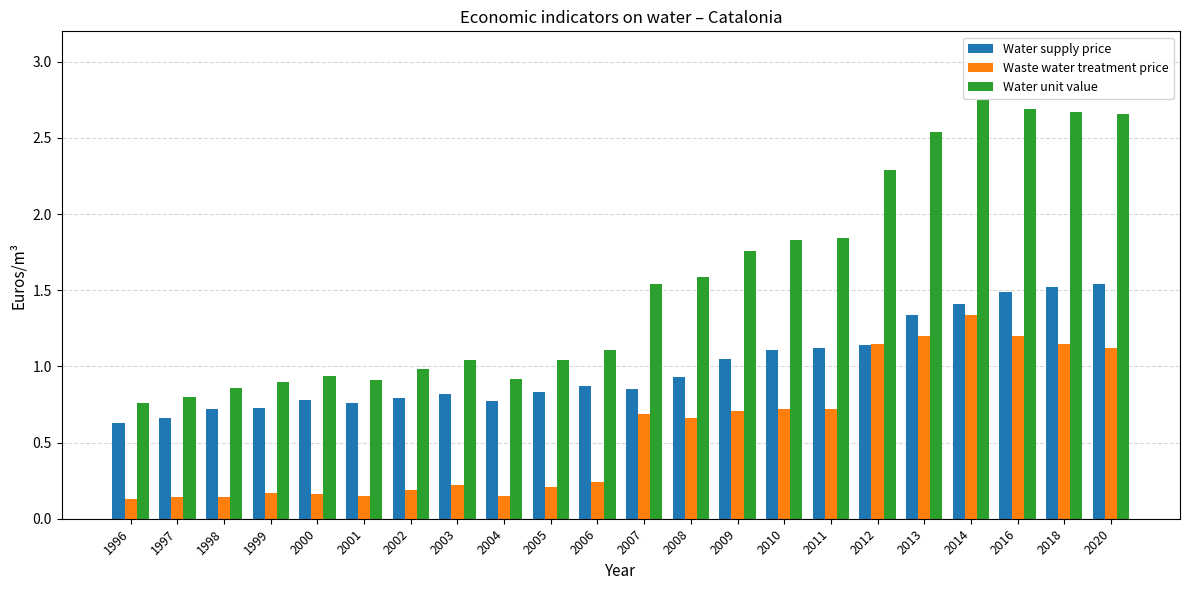

Read the Water unit value value at 2012.

2.3